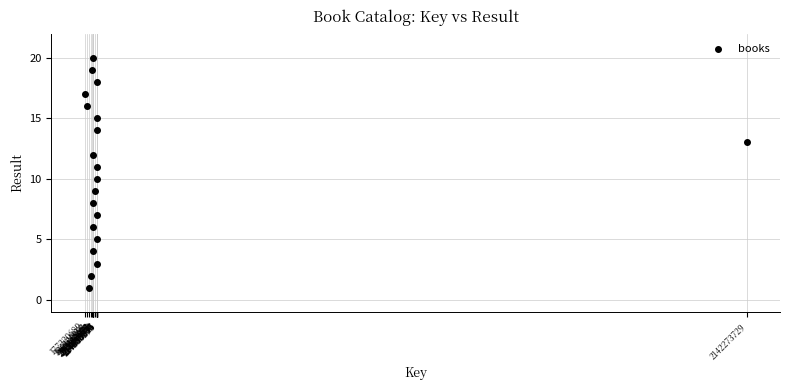

What is the range of Y values (max minus min)?

19